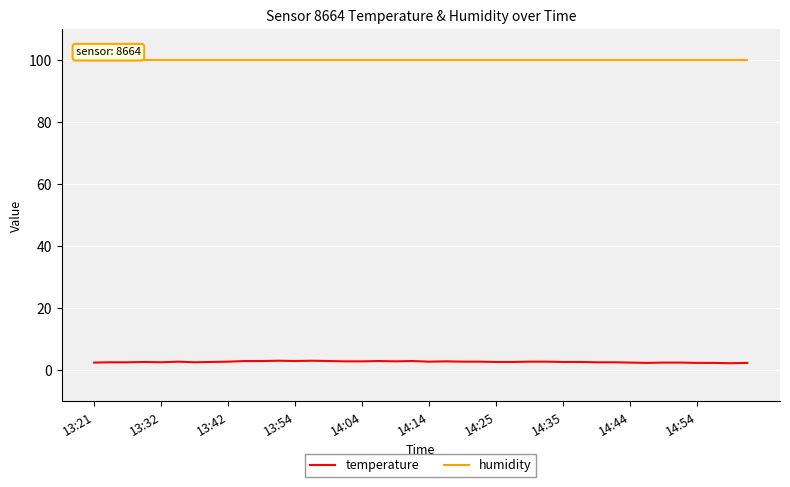

What is the maximum value shown in the chart?

99.9